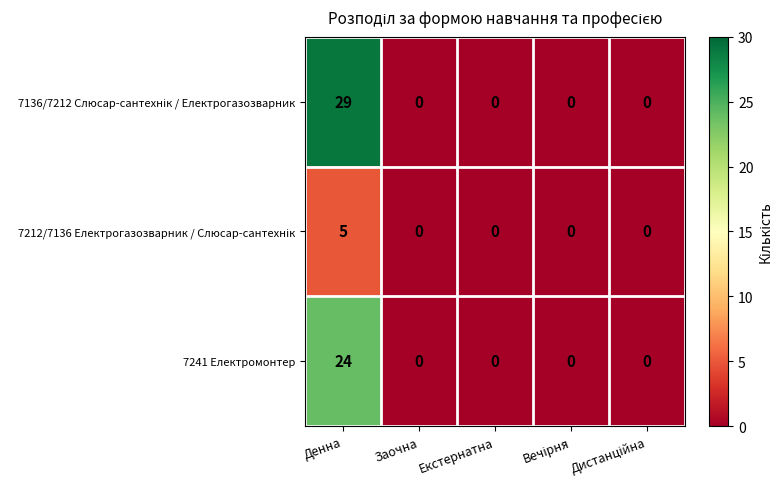

What is the difference between the maximum and minimum values in the 7241 Електромонтер series?

24